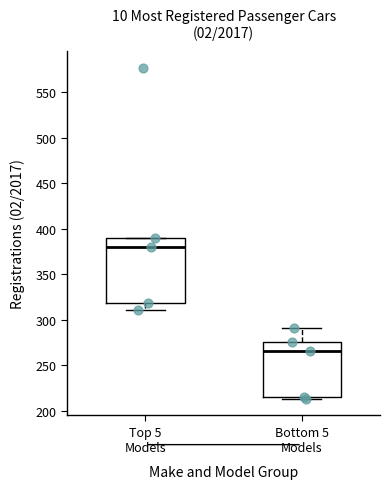

Where does the lower whisker of the box for Top 5 Models end on the y-axis? The values are not printed on the chart, so give them approximately, as read against the axis.

310